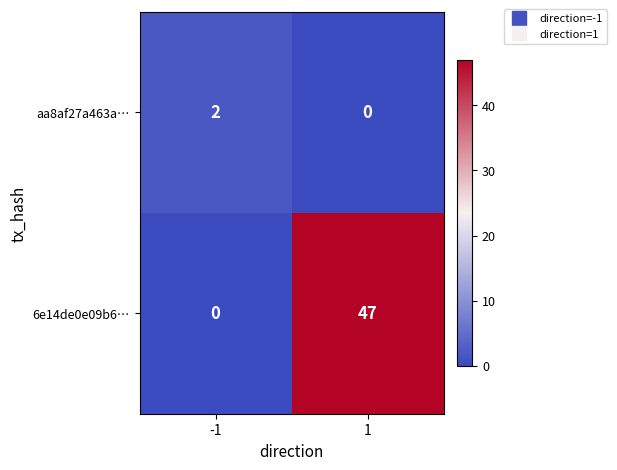

What is the approximate value of 6e14de0e09b6… at 1?

47